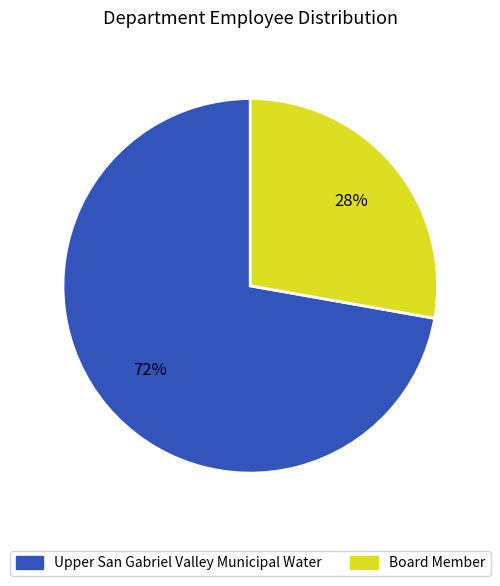

Is it true that Upper San Gabriel Valley Municipal Water is 62% of the pie?

False